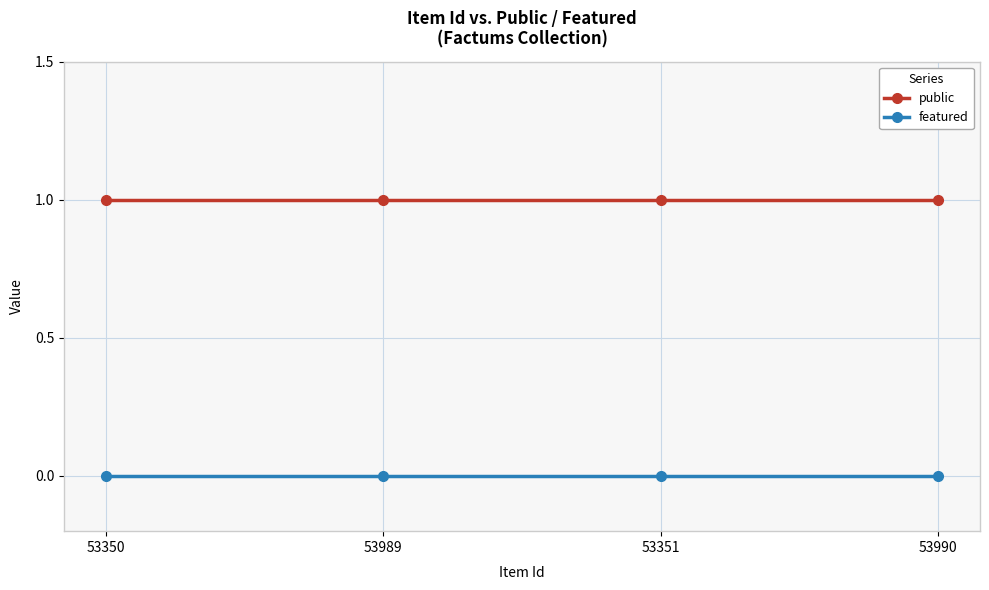

True or false: public has more than 2 points higher than both neighbors.

False